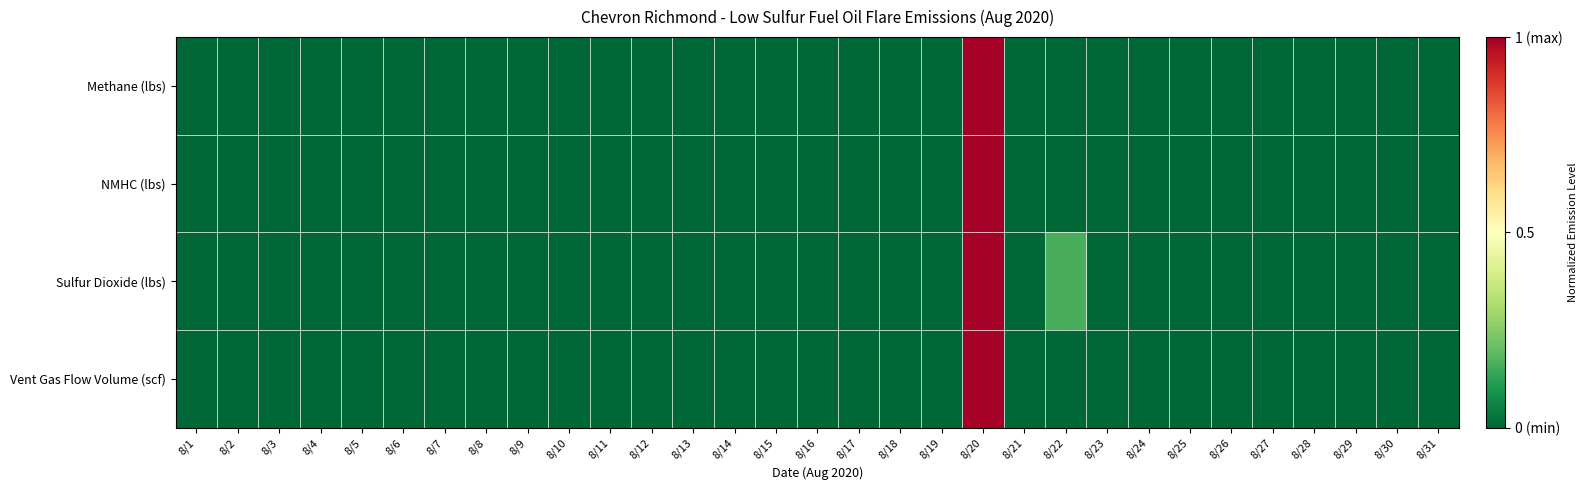

Reading left to right, list all the values displayed in this chart.

Methane (lbs): 8/1=0.0	8/2=0.0	8/3=0.0	8/4=0.0	8/5=0.0	8/6=0.0	8/7=0.0	8/8=0.0	8/9=0.0	8/10=0.0	8/11=0.0	8/12=0.0	8/13=0.0	8/14=0.0	8/15=0.0	8/16=0.0	8/17=0.0	8/18=0.0	8/19=0.0	8/20=1.0	8/21=0.0	8/22=0.0	8/23=0.0	8/24=0.0	8/25=0.0	8/26=0.0	8/27=0.0	8/28=0.0	8/29=0.0	8/30=0.0	8/31=0.0
NMHC (lbs): 8/1=0.0	8/2=0.0	8/3=0.0	8/4=0.0	8/5=0.0	8/6=0.0	8/7=0.0	8/8=0.0	8/9=0.0	8/10=0.0	8/11=0.0	8/12=0.0	8/13=0.0	8/14=0.0	8/15=0.0	8/16=0.0	8/17=0.0	8/18=0.0	8/19=0.0	8/20=1.0	8/21=0.0	8/22=0.0	8/23=0.0	8/24=0.0	8/25=0.0	8/26=0.0	8/27=0.0	8/28=0.0	8/29=0.0	8/30=0.0	8/31=0.0
Sulfur Dioxide (lbs): 8/1=0.0	8/2=0.0	8/3=0.0	8/4=0.0	8/5=0.0	8/6=0.0	8/7=0.0	8/8=0.0	8/9=0.0	8/10=0.0	8/11=0.0	8/12=0.0	8/13=0.0	8/14=0.0	8/15=0.0	8/16=0.0	8/17=0.0	8/18=0.0	8/19=0.0	8/20=1.0	8/21=0.0	8/22=0.2	8/23=0.0	8/24=0.0	8/25=0.0	8/26=0.0	8/27=0.0	8/28=0.0	8/29=0.0	8/30=0.0	8/31=0.0
Vent Gas Flow Volume (scf): 8/1=0.0	8/2=0.0	8/3=0.0	8/4=0.0	8/5=0.0	8/6=0.0	8/7=0.0	8/8=0.0	8/9=0.0	8/10=0.0	8/11=0.0	8/12=0.0	8/13=0.0	8/14=0.0	8/15=0.0	8/16=0.0	8/17=0.0	8/18=0.0	8/19=0.0	8/20=1.0	8/21=0.0	8/22=0.0	8/23=0.0	8/24=0.0	8/25=0.0	8/26=0.0	8/27=0.0	8/28=0.0	8/29=0.0	8/30=0.0	8/31=0.0